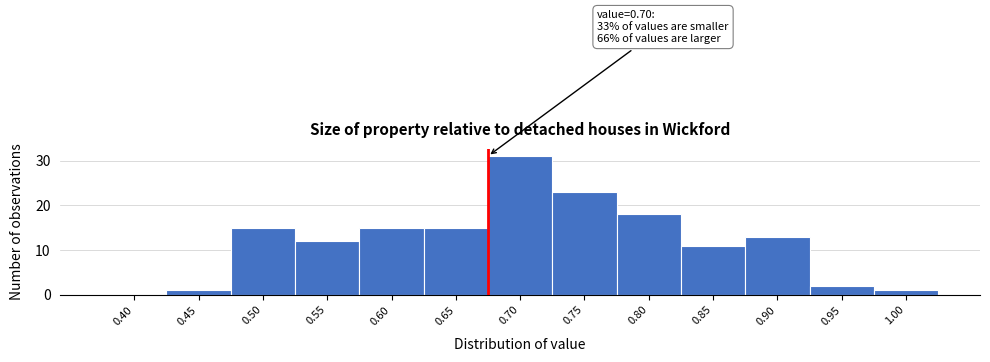

Reading left to right, list all the values displayed in this chart.

0.40=0	0.45=1	0.50=15	0.55=12	0.60=15	0.65=15	0.70=31	0.75=23	0.80=18	0.85=11	0.90=13	0.95=2	1.00=1